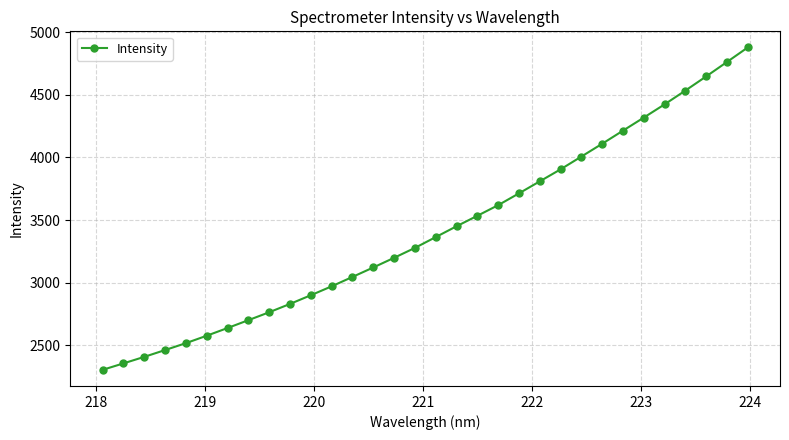

What is the minimum value shown in the chart?

2304.9